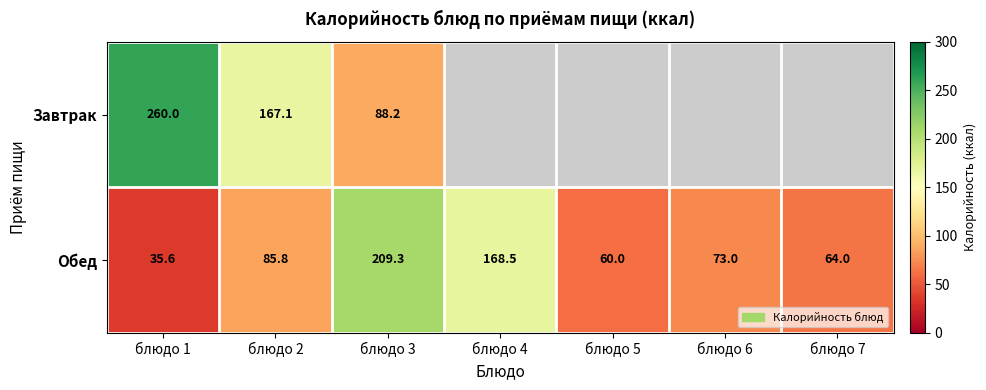

Where is Обед nearest to the value 122?

блюдо 2